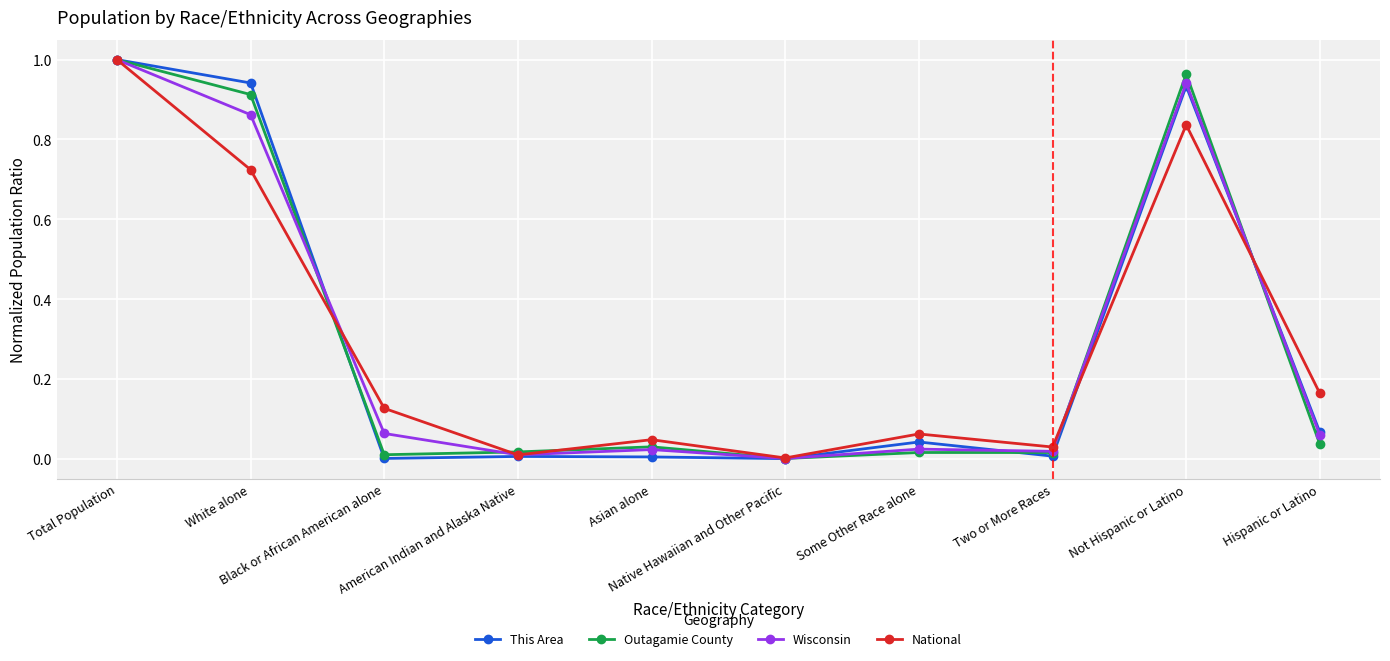

True or false: National has more than 0 points higher than both neighbors.

True